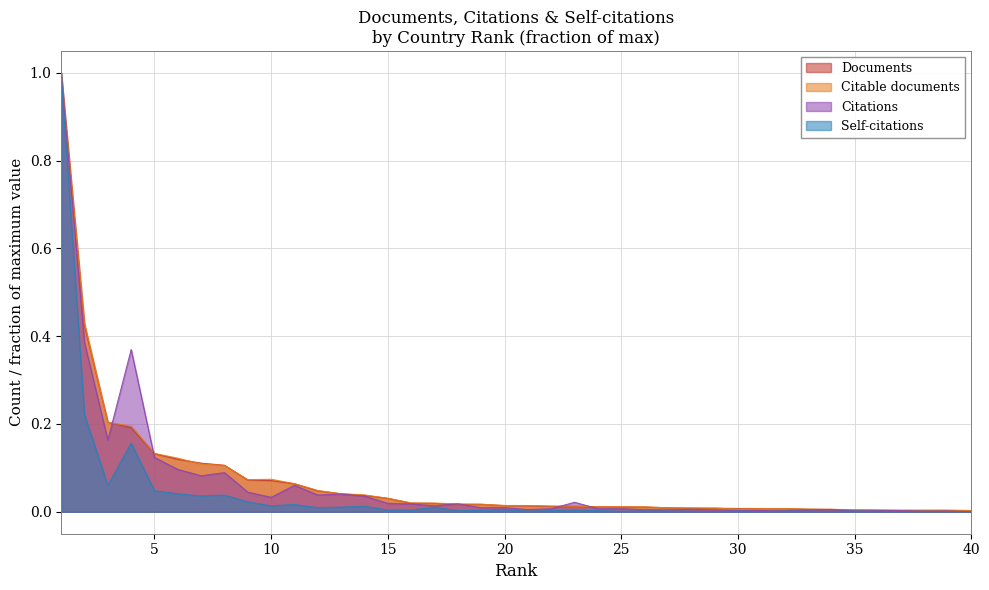

True or false: Self-citations and Documents cross at least once.

False